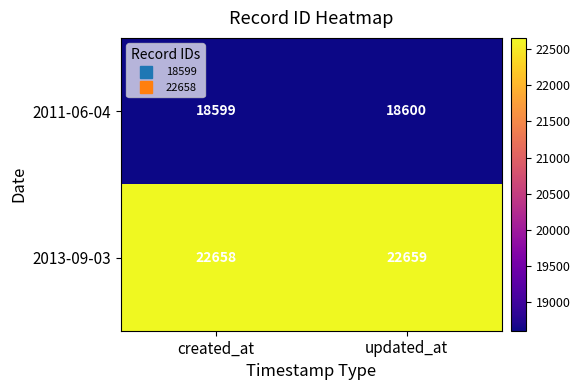

What is the average value of the 2011-06-04 series?

18600